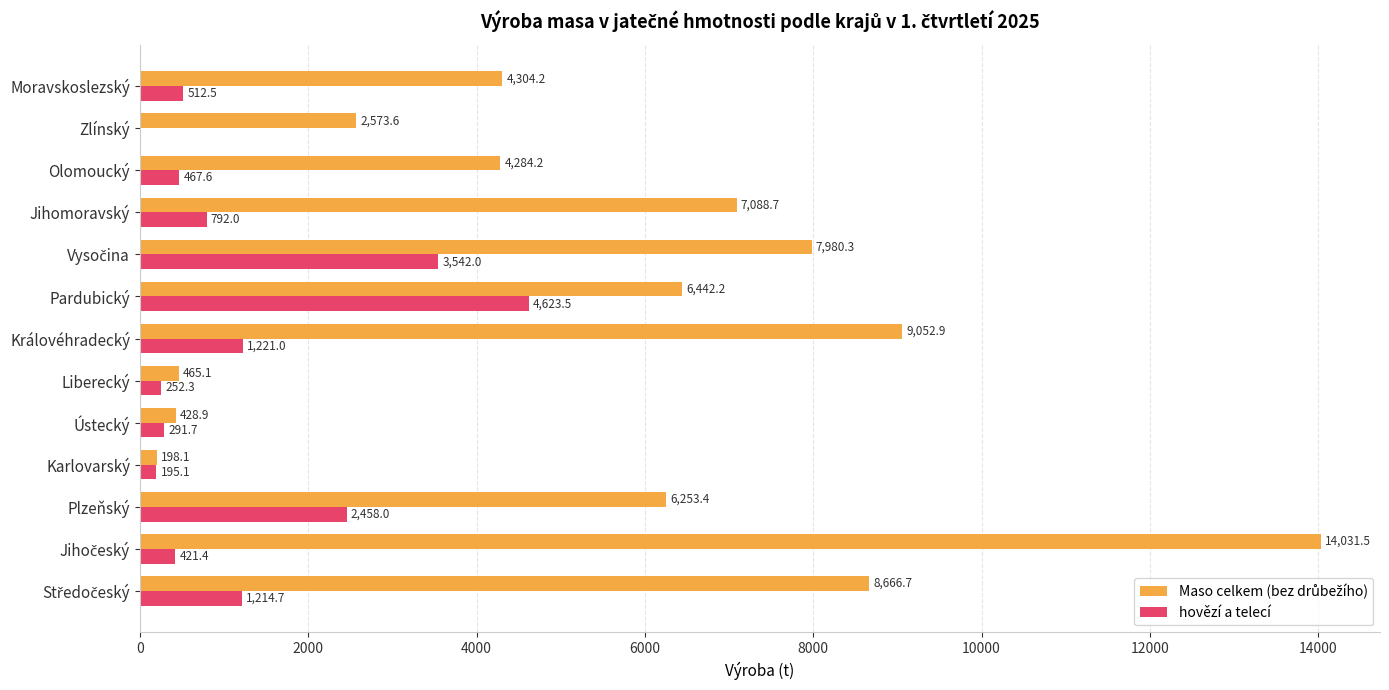

What is the greatest value displayed?

14031.5